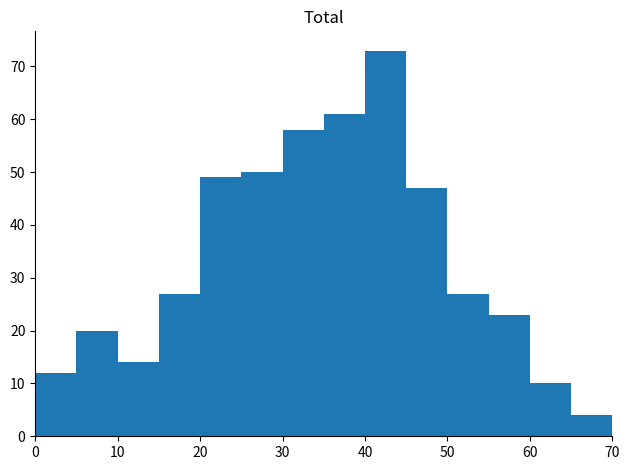

Over which range of the x-axis is the bar tallest?

40 to 45